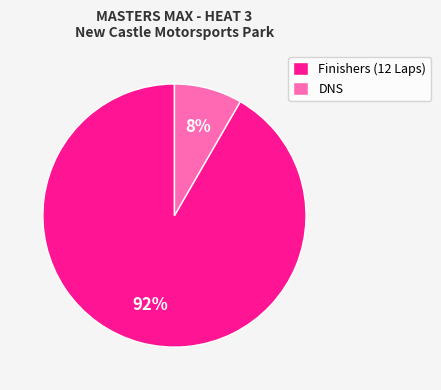

To the nearest percent, what is the average slice percentage?

50%